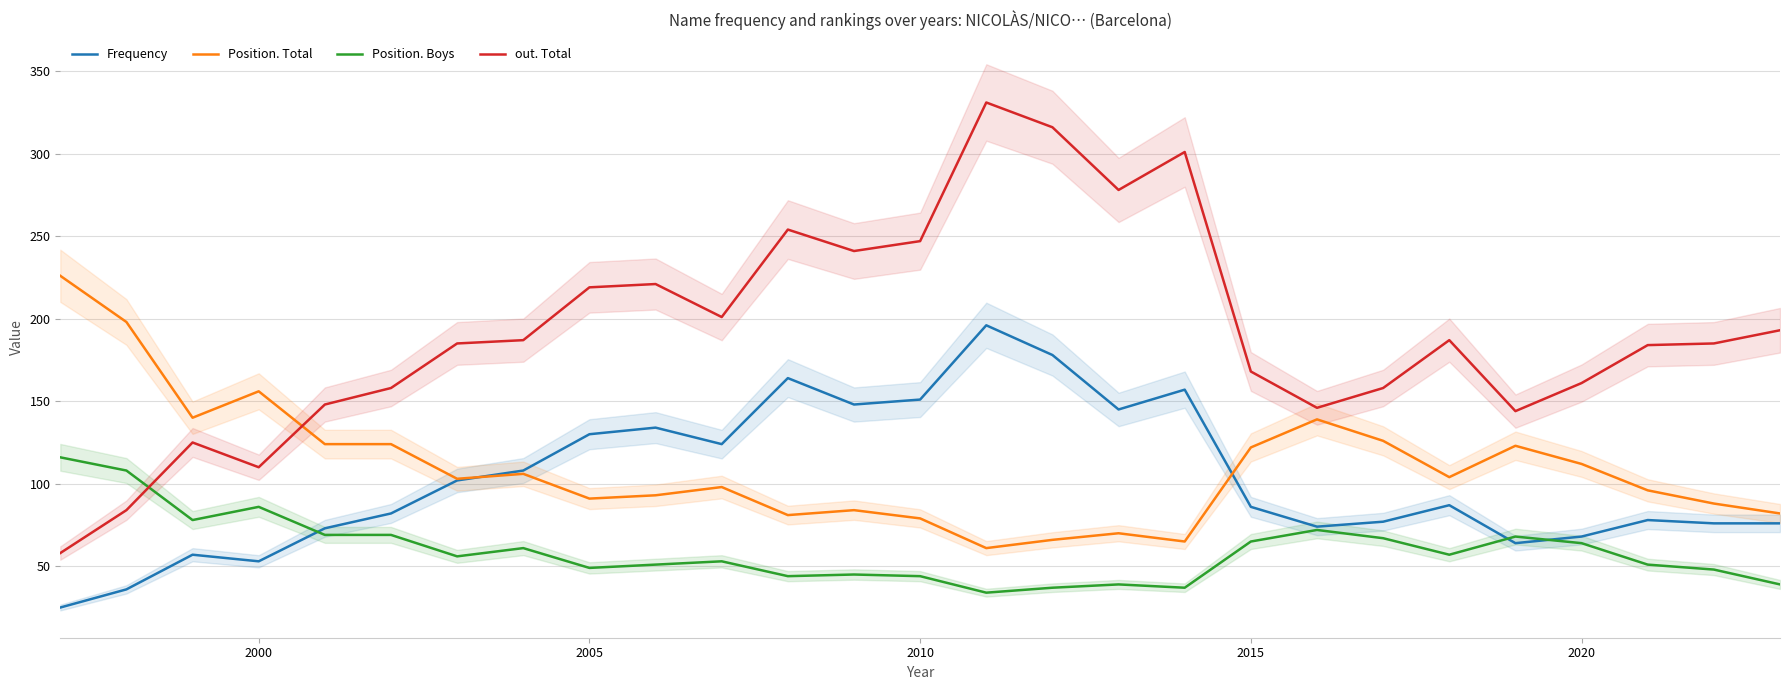

The value of out. Total at 2020 is 97. True or false?

False